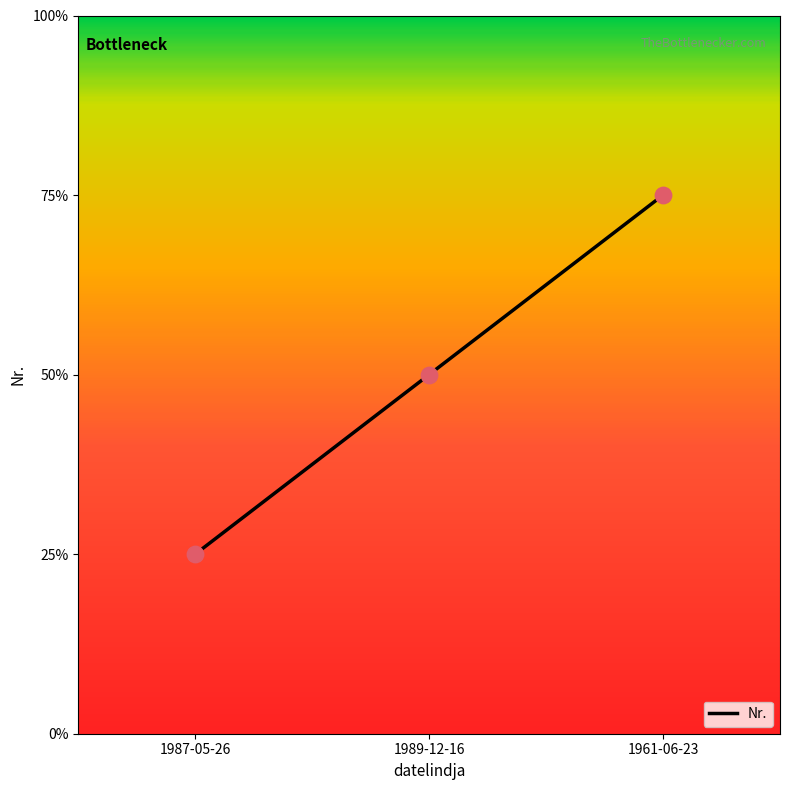

Is this an area chart (filled region under the line)?

No